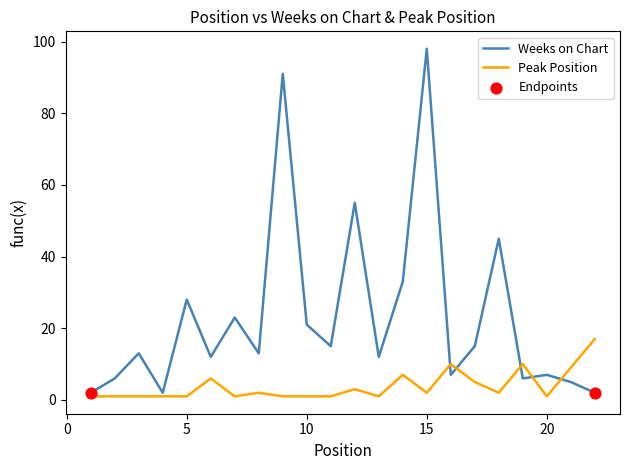

Which series has the largest total across all categories?

Weeks on Chart